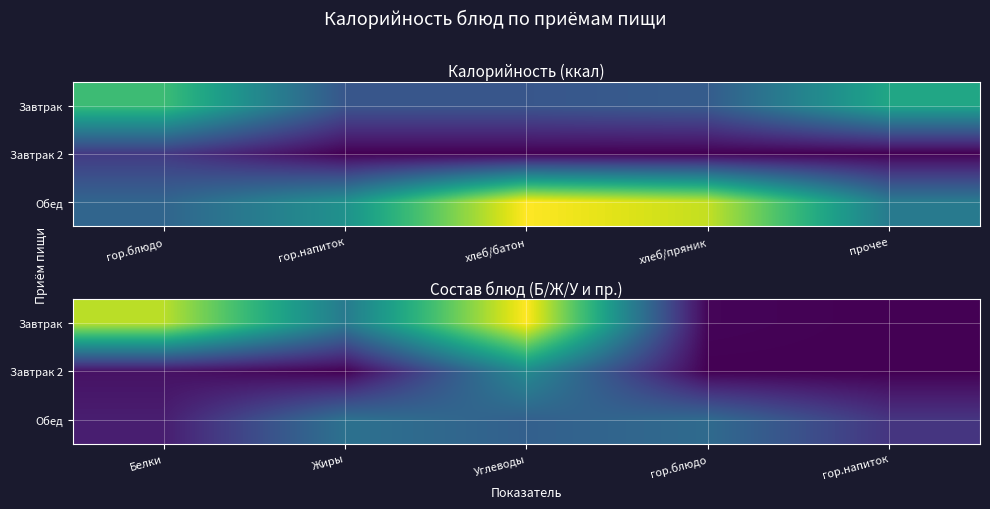

Is the value of Завтрак 2 at гор.блюдо greater than the value of Обед at гор.напиток?

No